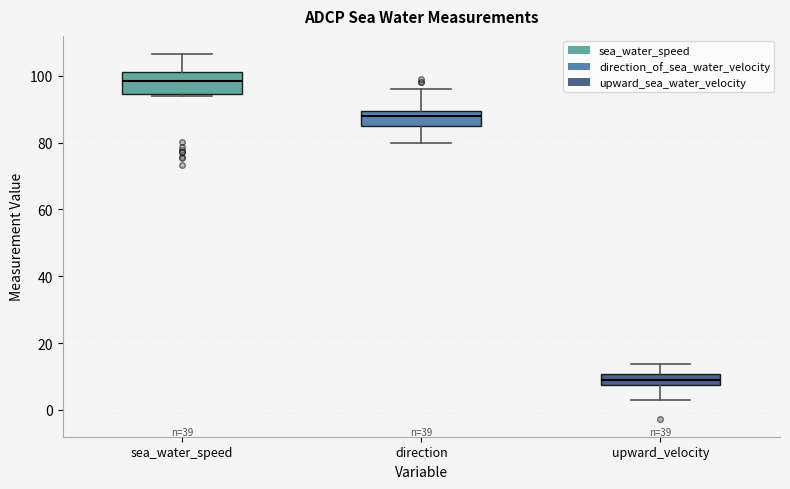

Reading left to right, transcribe this box plot: for each box, give where its median line is, the range the box spans, and where its two whiskers end, as read against the y-axis. The values are not printed on the chart, so give them approximately, as read against the axis.

sea_water_speed: median 98, box 94 to 102, whiskers 94 (just below the box's lower edge) to 106
direction: median 88, box 86 to 90, whiskers 80 to 96
upward_velocity: median 10 (inside the box), box 8 to 10, whiskers 2 to 14